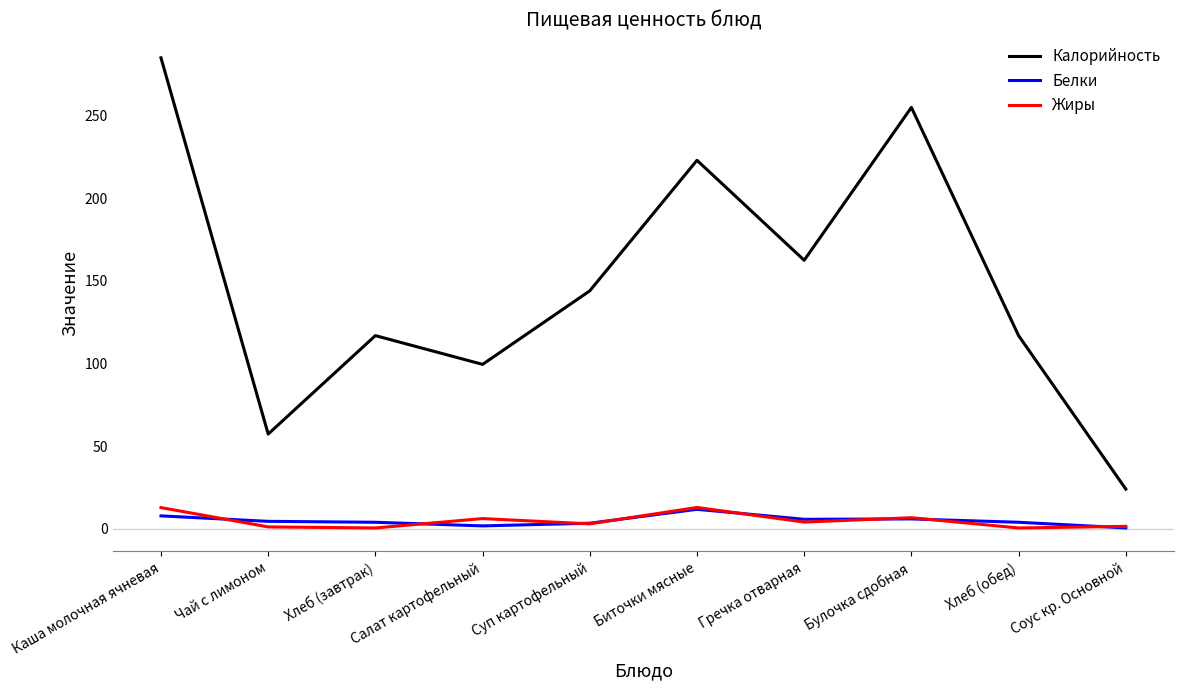

What is the average value of the Жиры series?

4.9